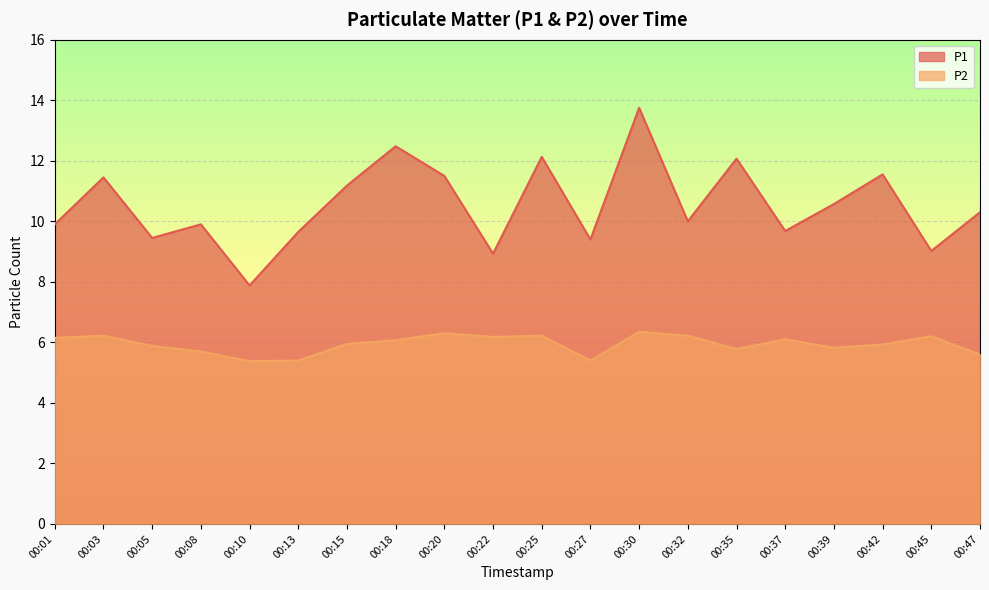

True or false: P2 has more than 1 interior local peaks.

True